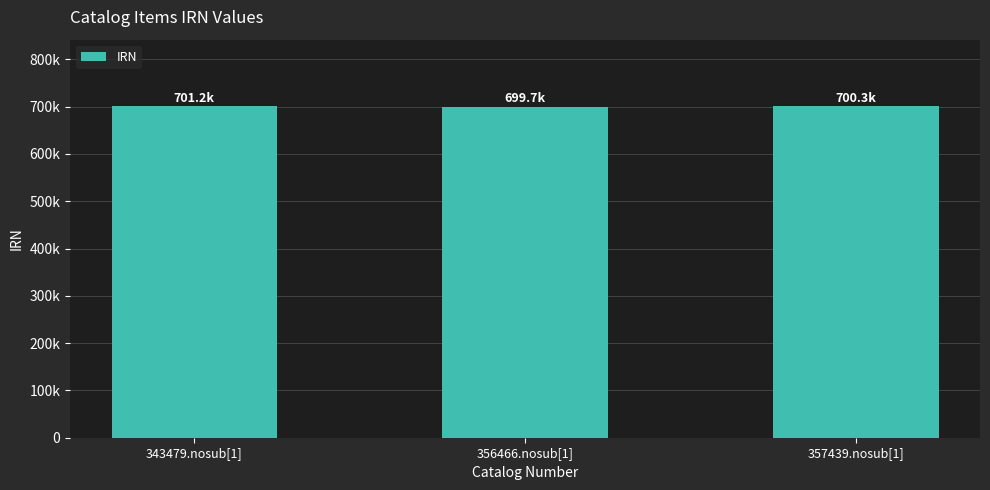

Are the bars horizontal?

No